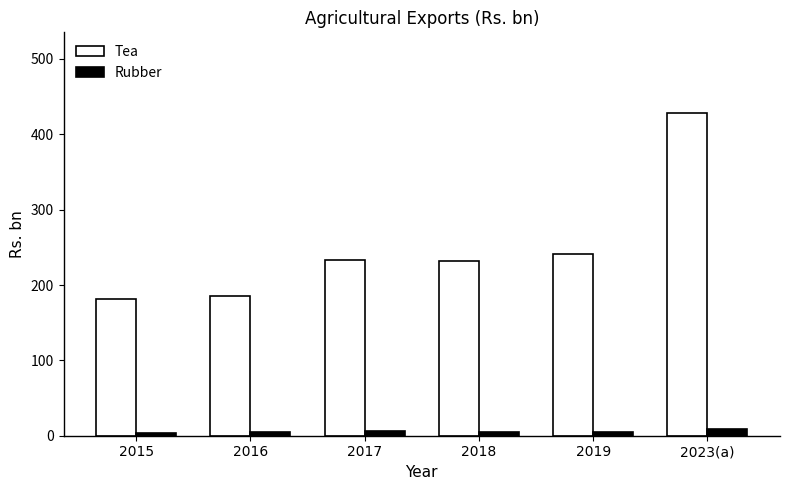

What are all the series names shown in the legend?

Tea, Rubber